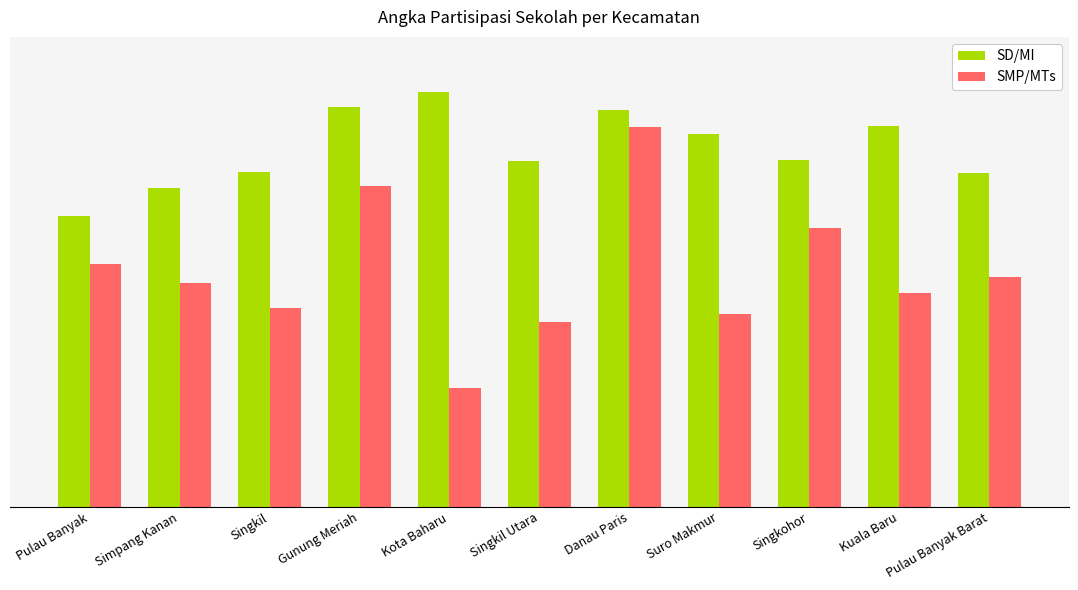

At which category is the sum across all series the highest?

Danau Paris